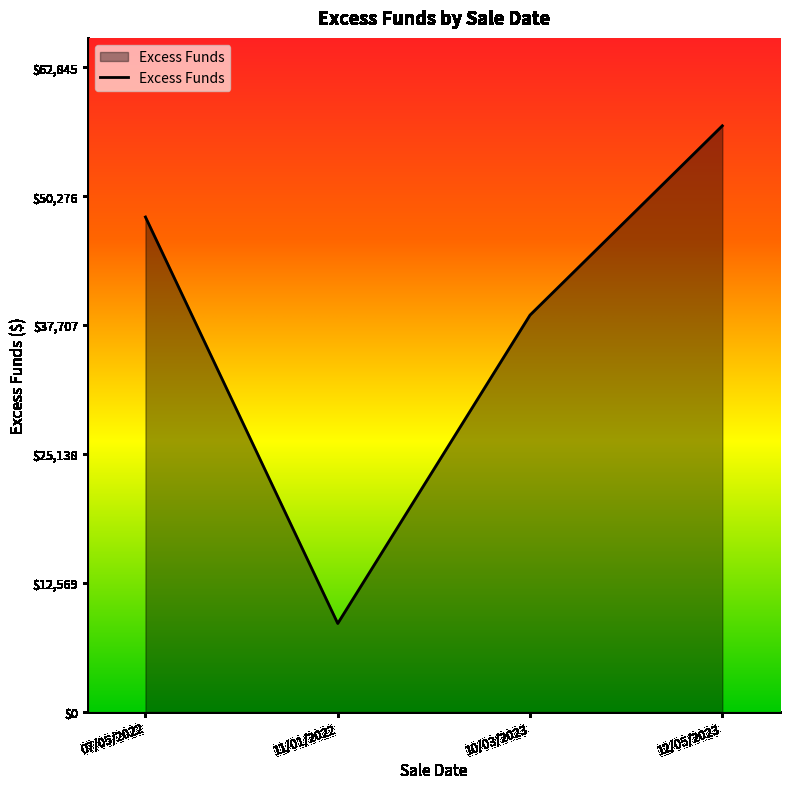

What is the change in value from 07/05/2022 to 10/03/2023?

-9557.6